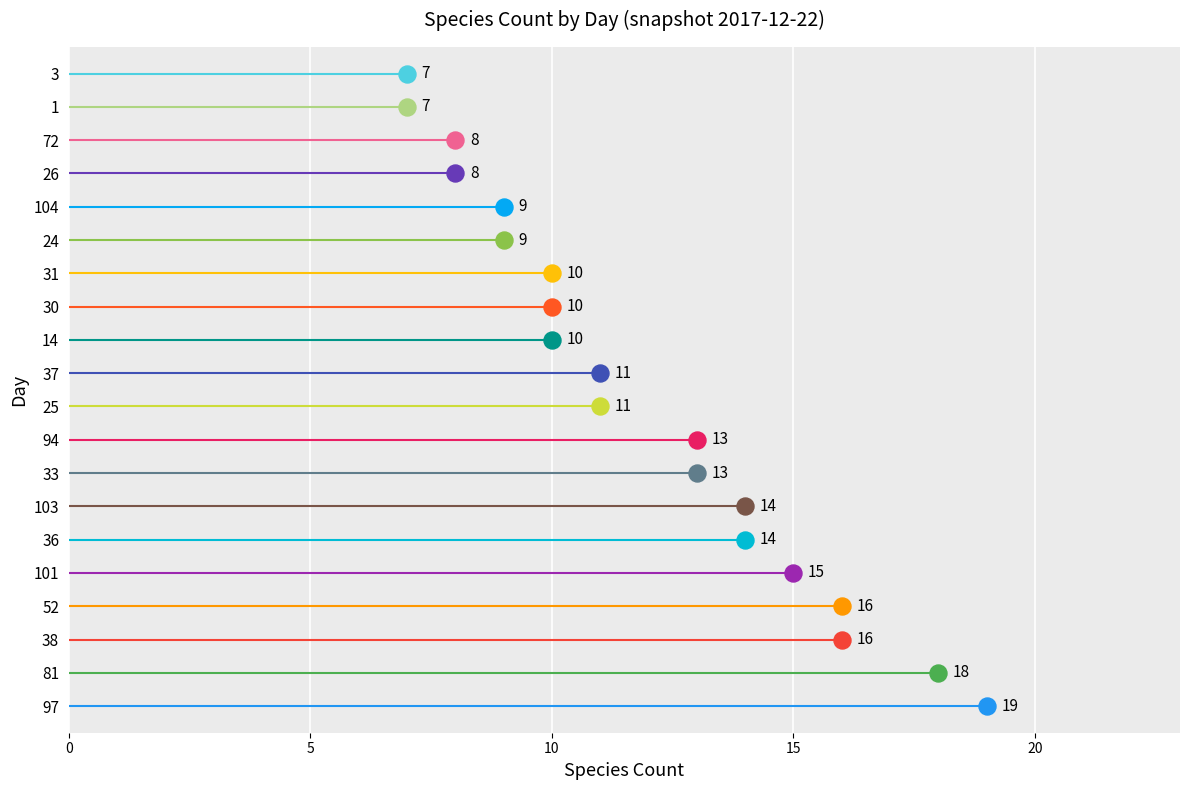

Between 3 and 103, which is larger?

103